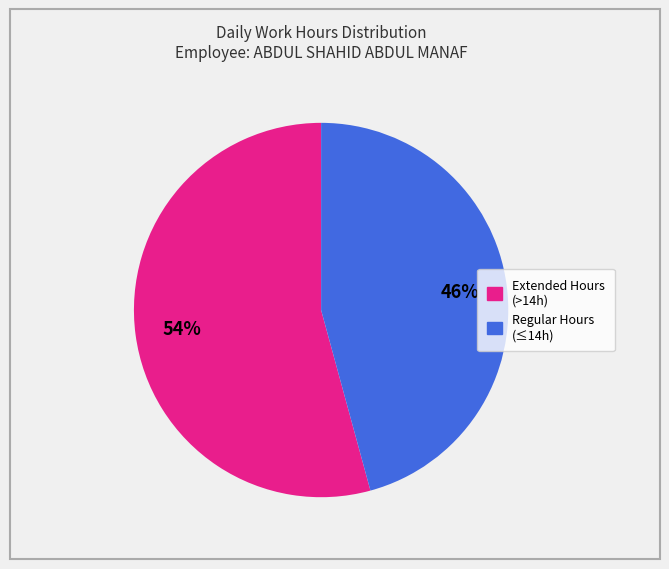

To the nearest percent, what is the difference between the largest and smallest slice percentages?

8%